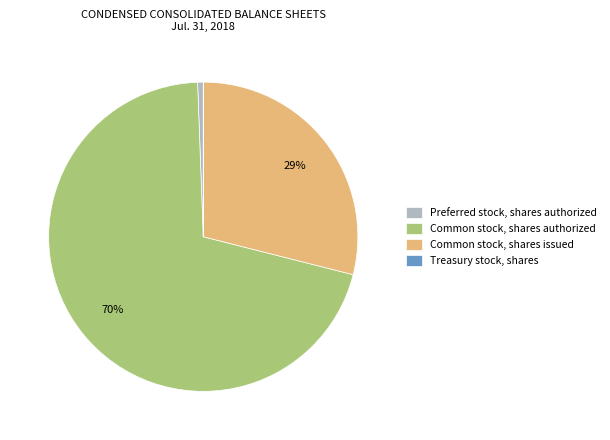

To the nearest percent, what is the difference between the largest and smallest slice percentages?

70%